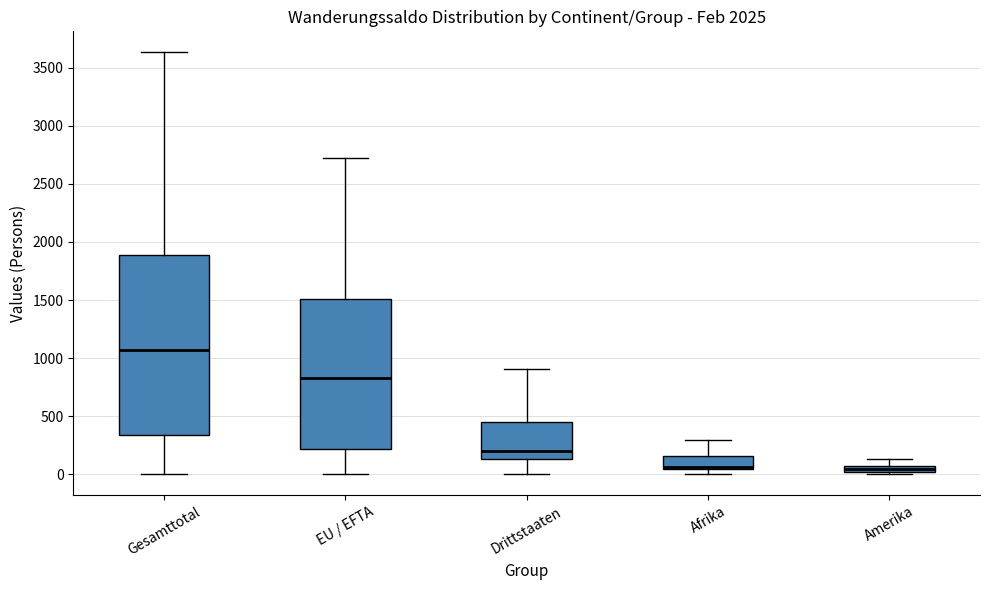

Where is the lower edge of the box for Afrika on the y-axis? The values are not printed on the chart, so give them approximately, as read against the axis.

50